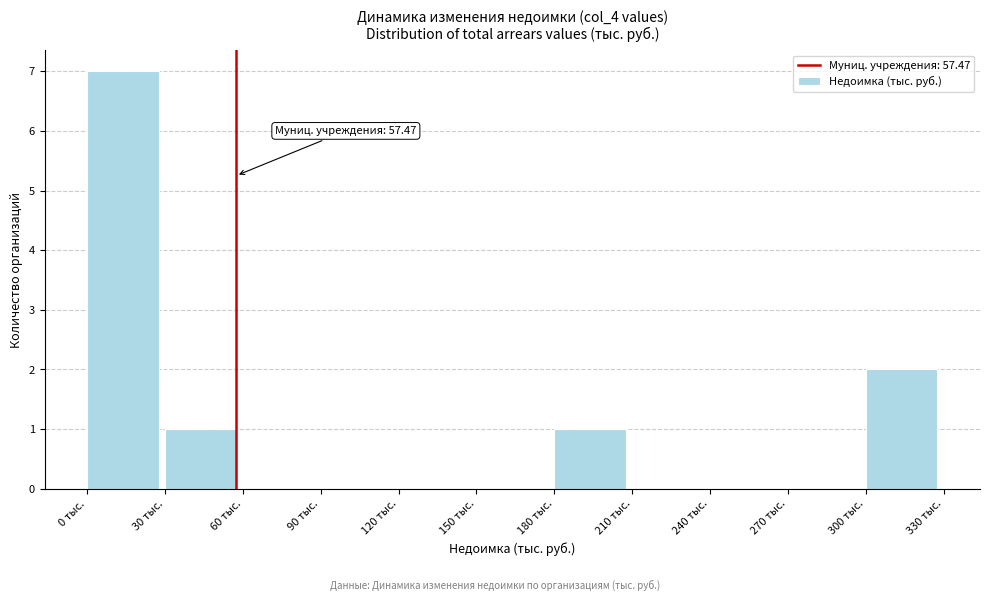

Over which range of the x-axis is the bar tallest?

0 to 30